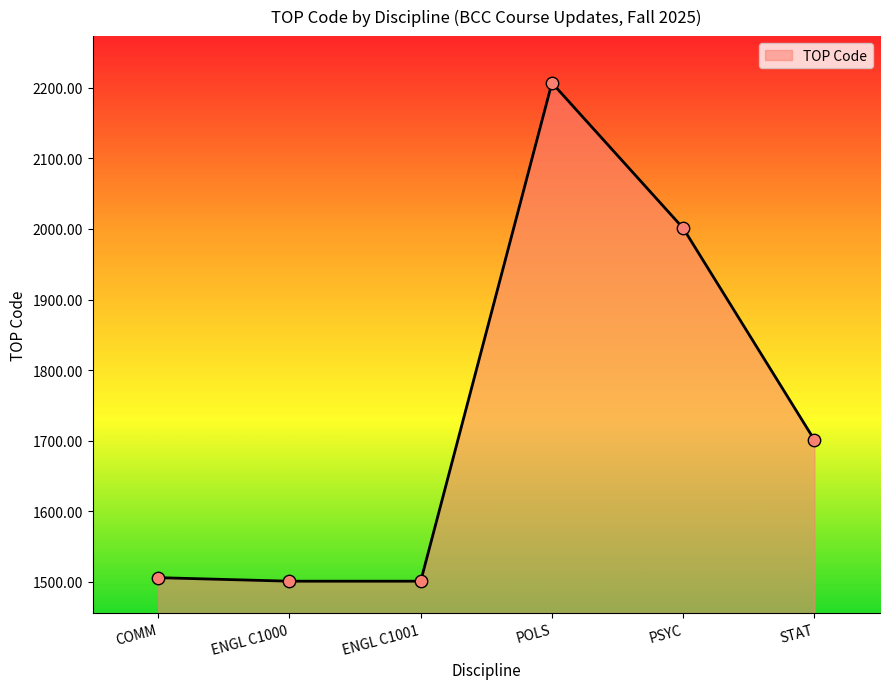

What is the ratio of the value at POLS to the value at PSYC?

1.1